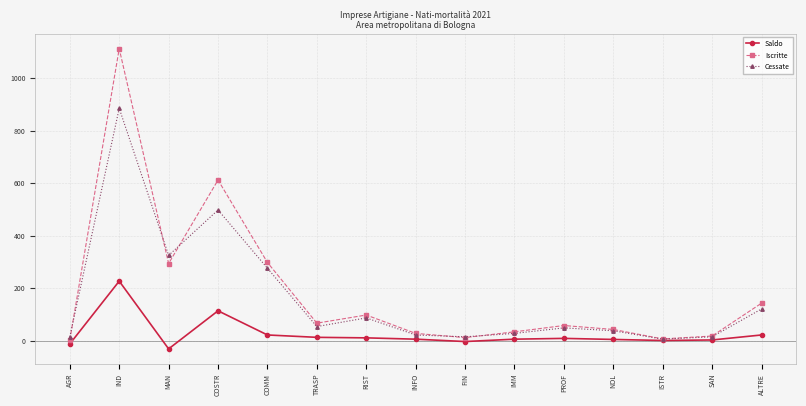

What is the difference between the second highest and minimum values in the Cessate series?

492